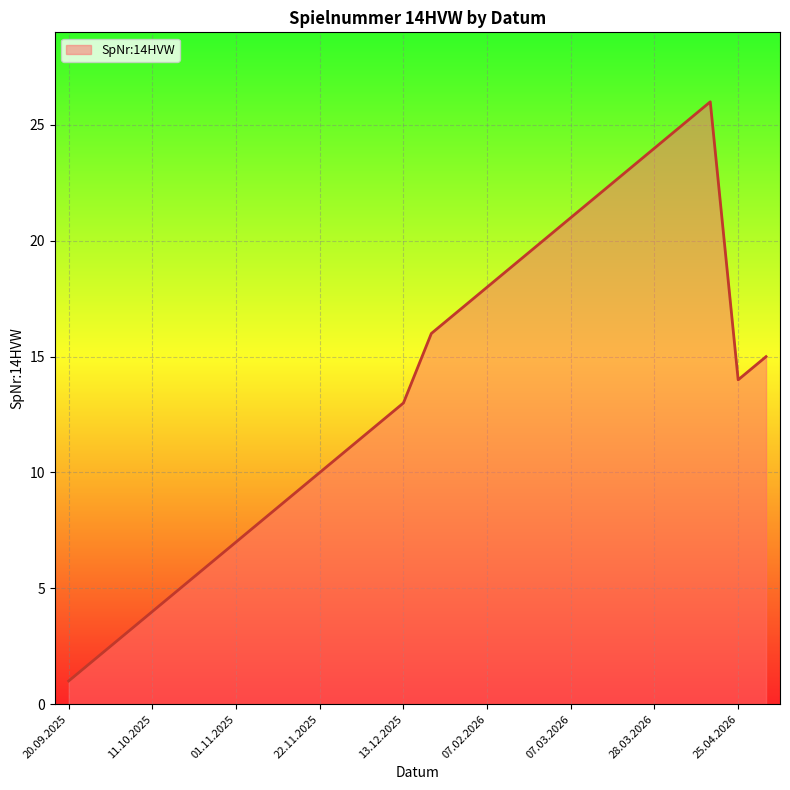

What is the difference between the maximum and minimum values?

25